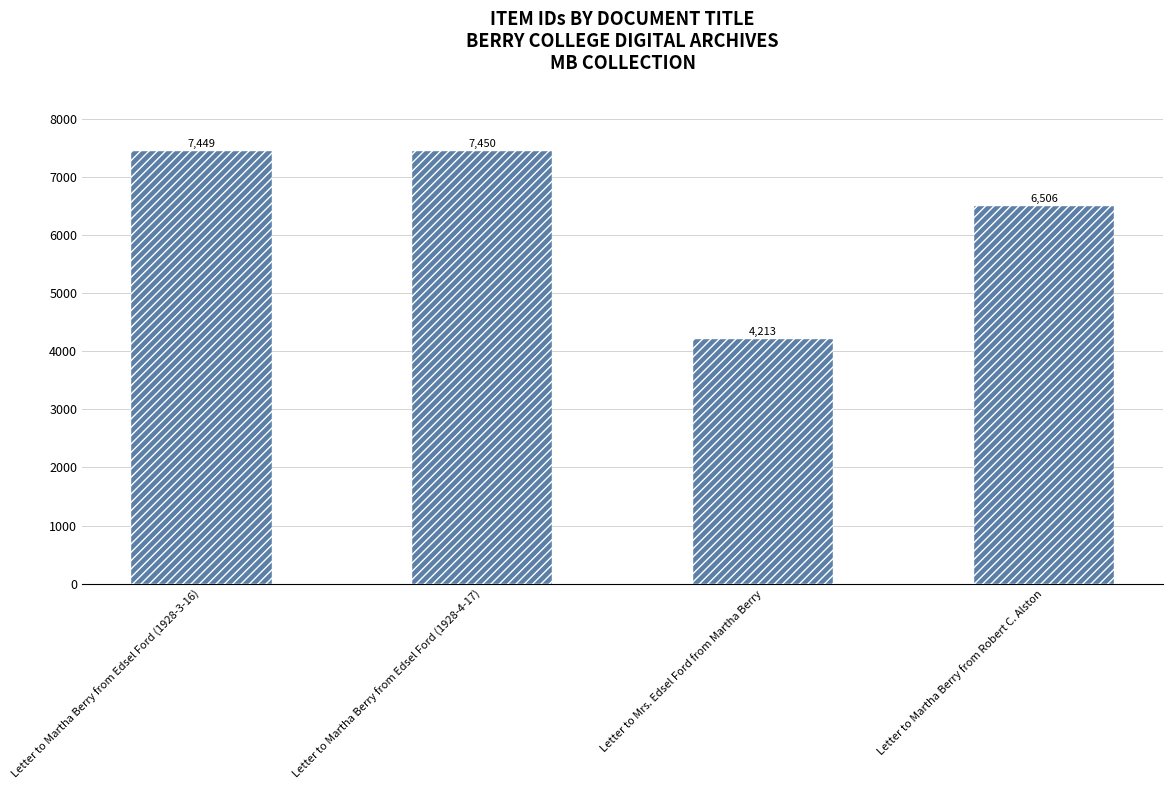

What value does the data have at Letter to Martha Berry from Edsel Ford (1928-3-16), to the nearest 10?

7450